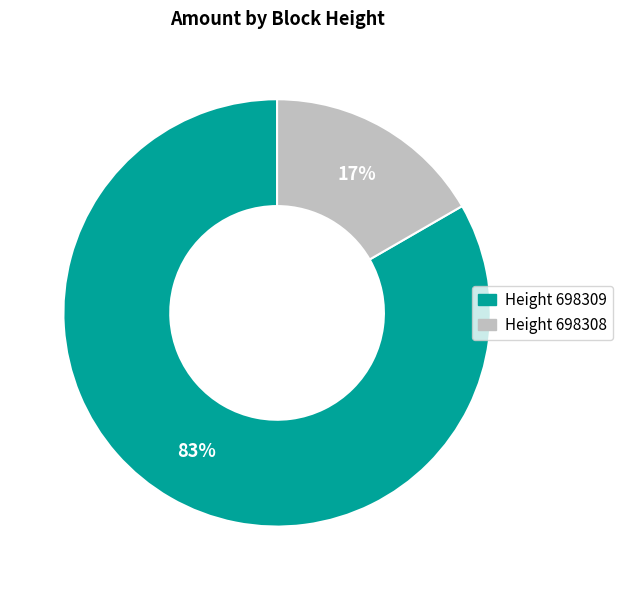

Is there any slice that represents more than half of the pie?

Yes